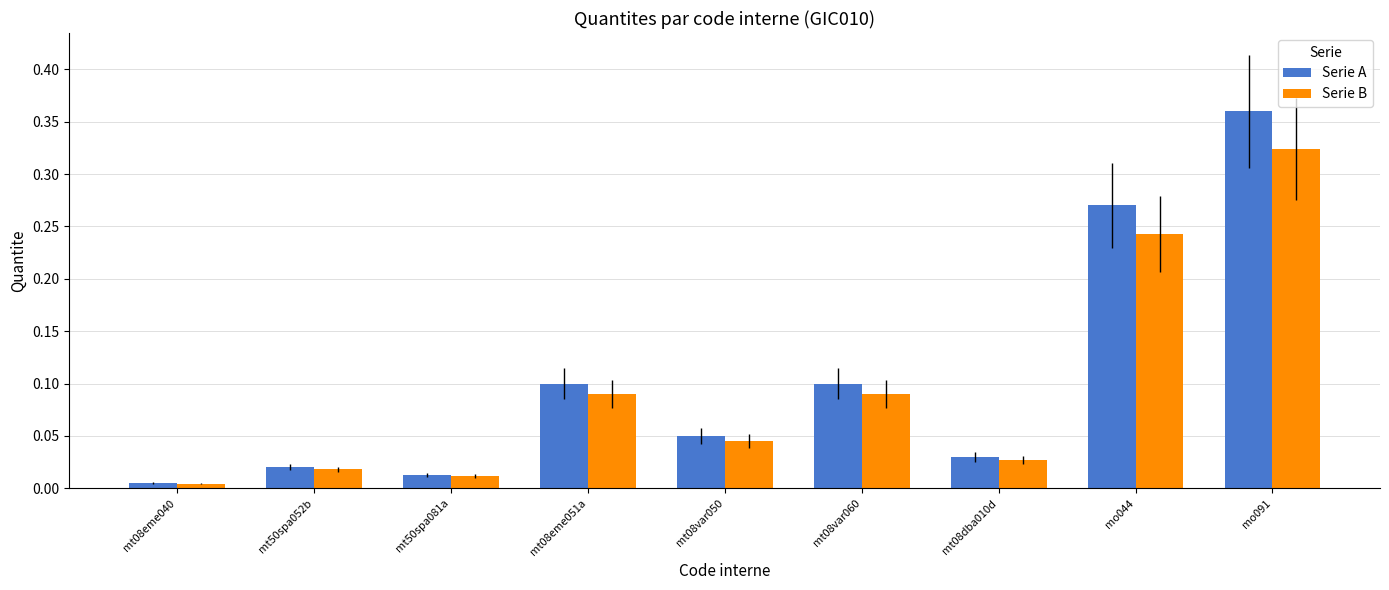

How many groups of bars are there?

9